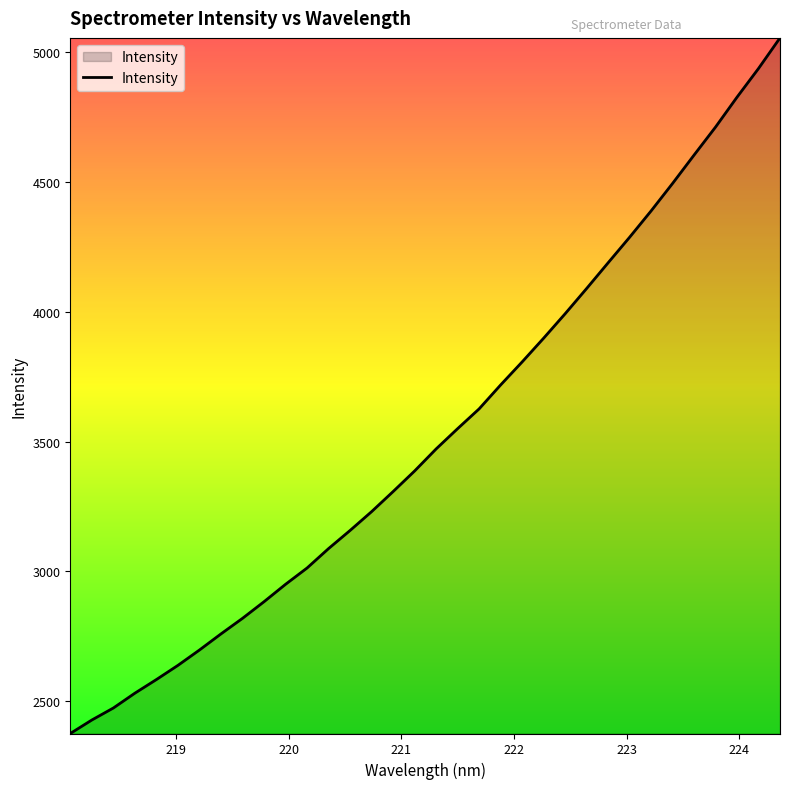

What is the minimum value shown in the chart?

2375.3